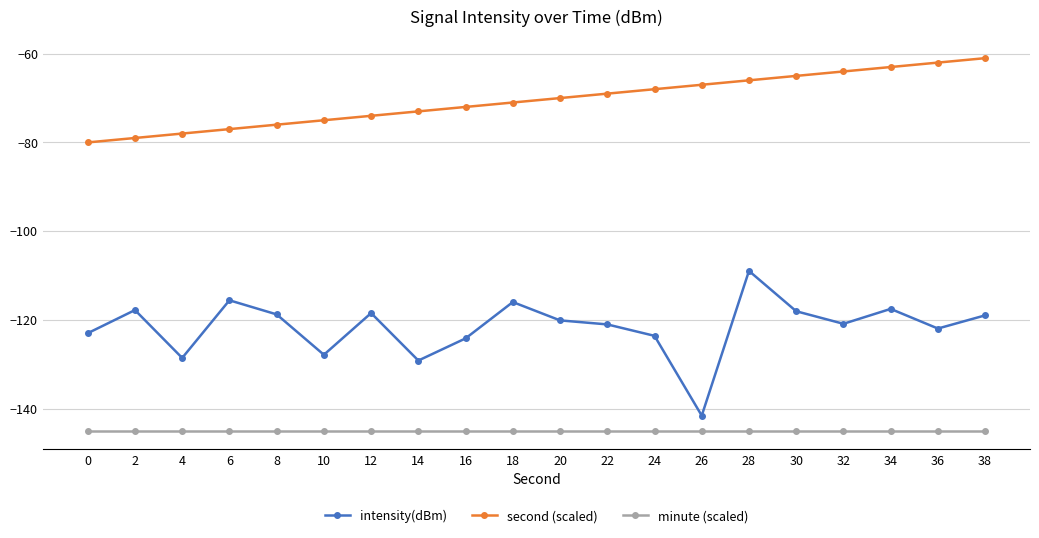

Which series has the widest spread of values?

intensity(dBm)